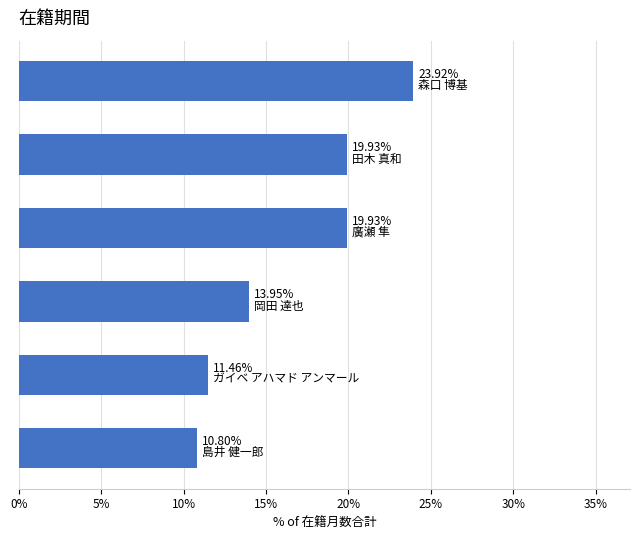

What is the difference between the maximum and second lowest values?

12.5